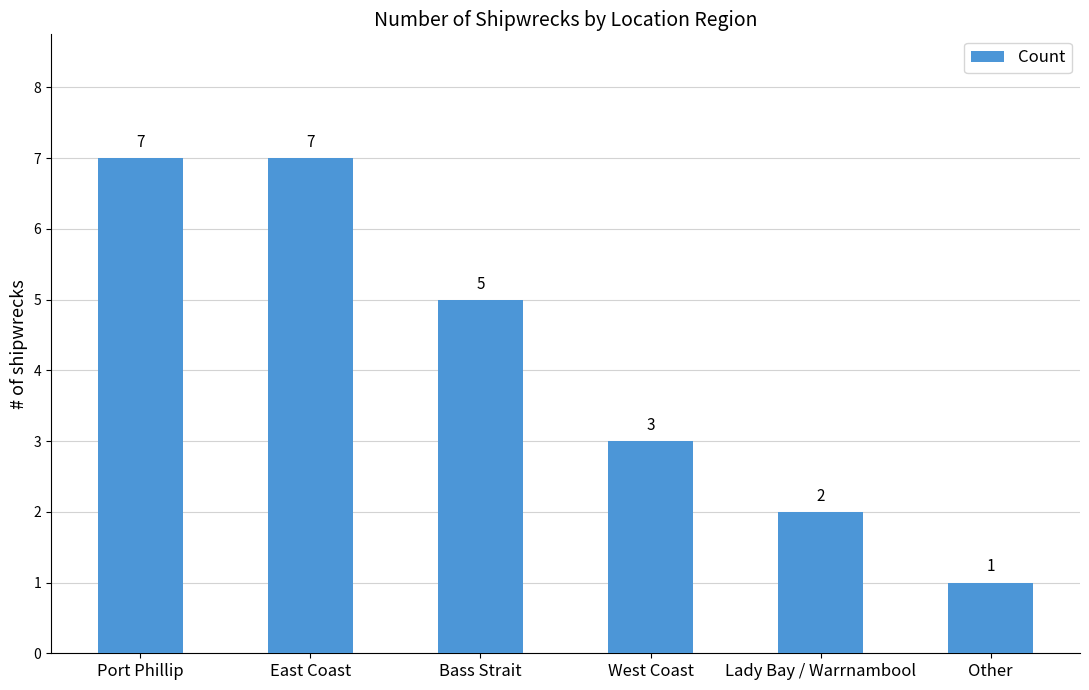

Reading left to right, transcribe all the data shown in this chart.

7	7	5	3	2	1